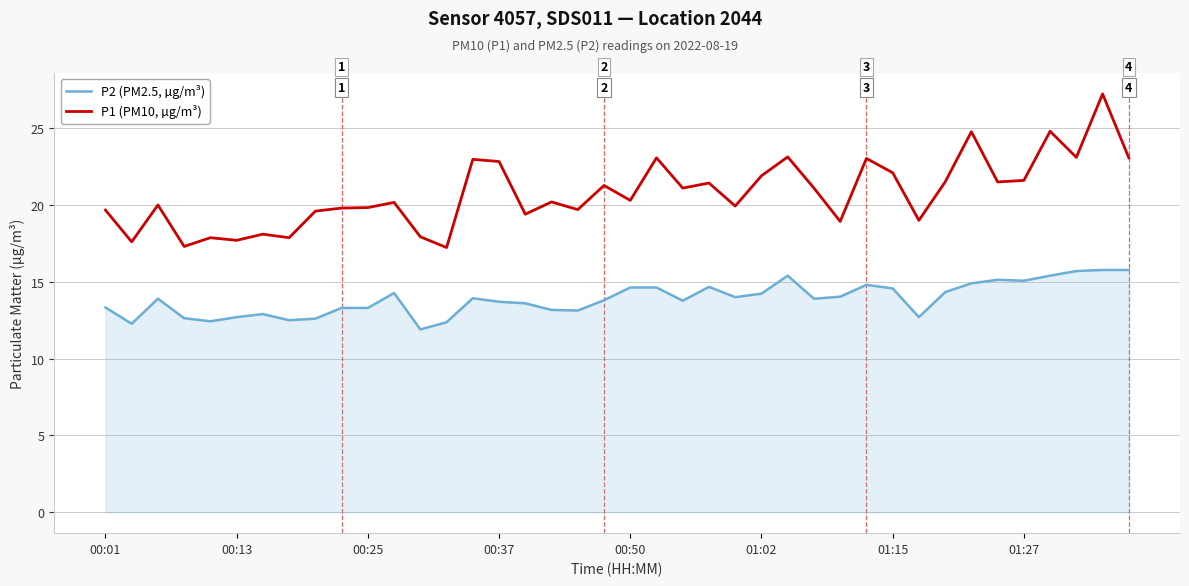

True or false: P2 (PM2.5, µg/m³) and P1 (PM10, µg/m³) intersect in this chart.

False